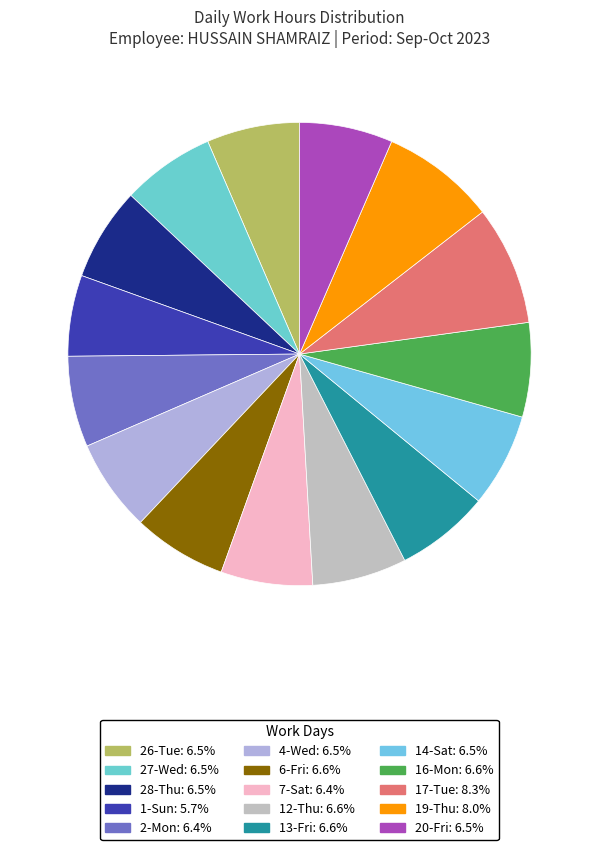

To the nearest percent, what is the difference between the largest and smallest slice percentages?

3%